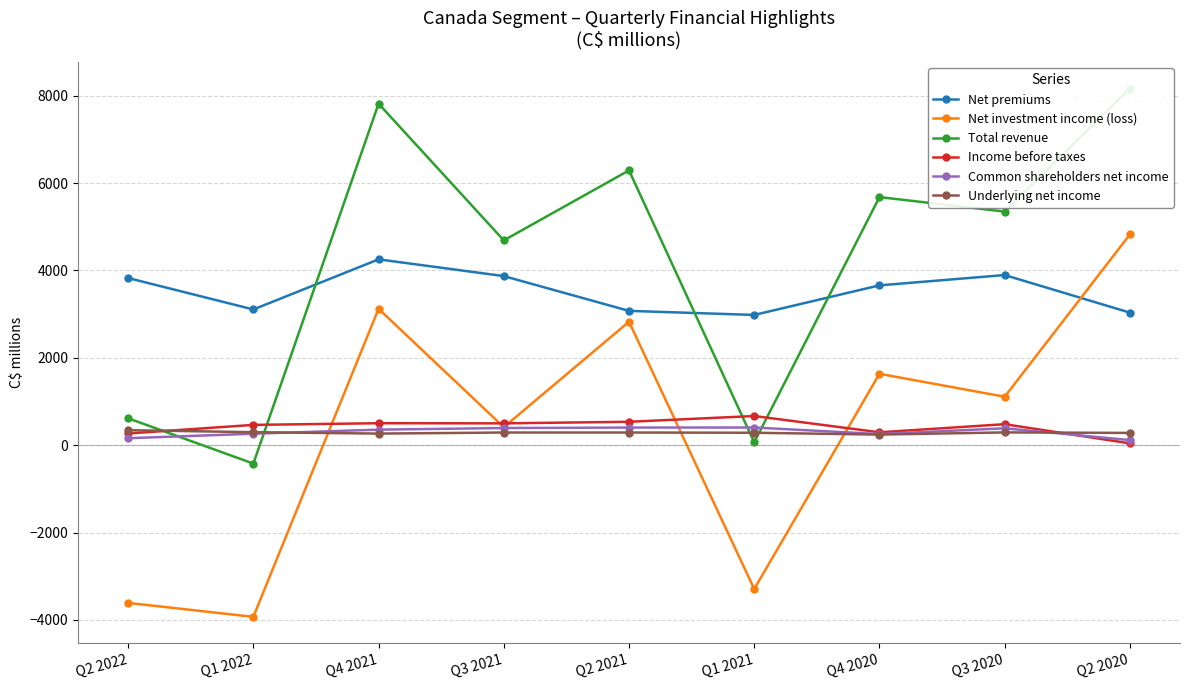

Is it true that Net premiums equals 4124 at Q1 2022?

False